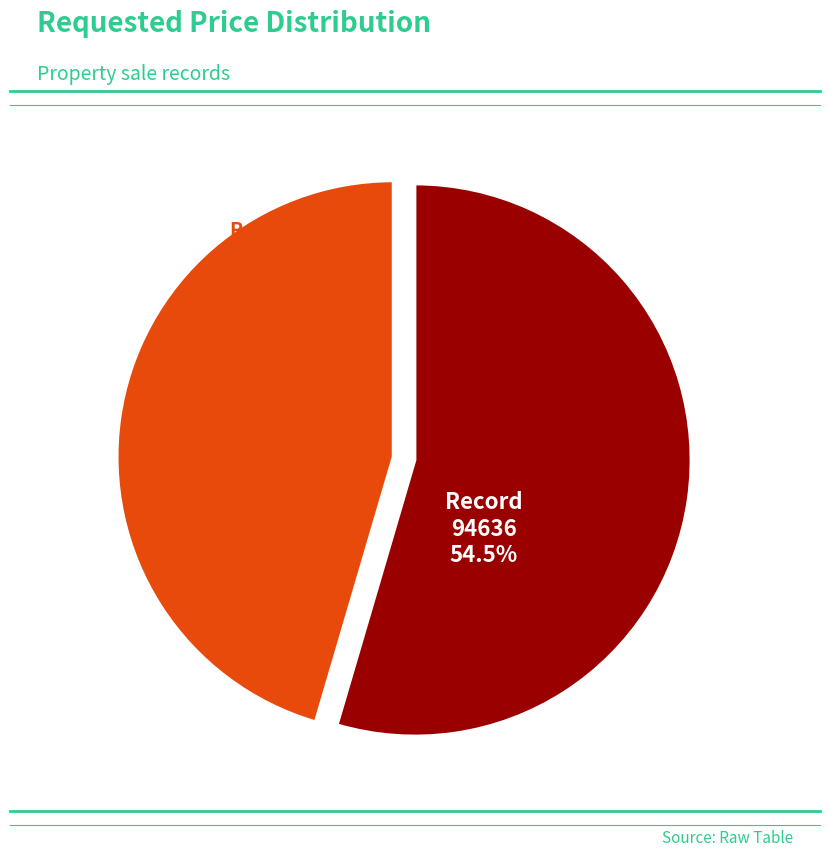

Does any single category account for the majority?

Yes